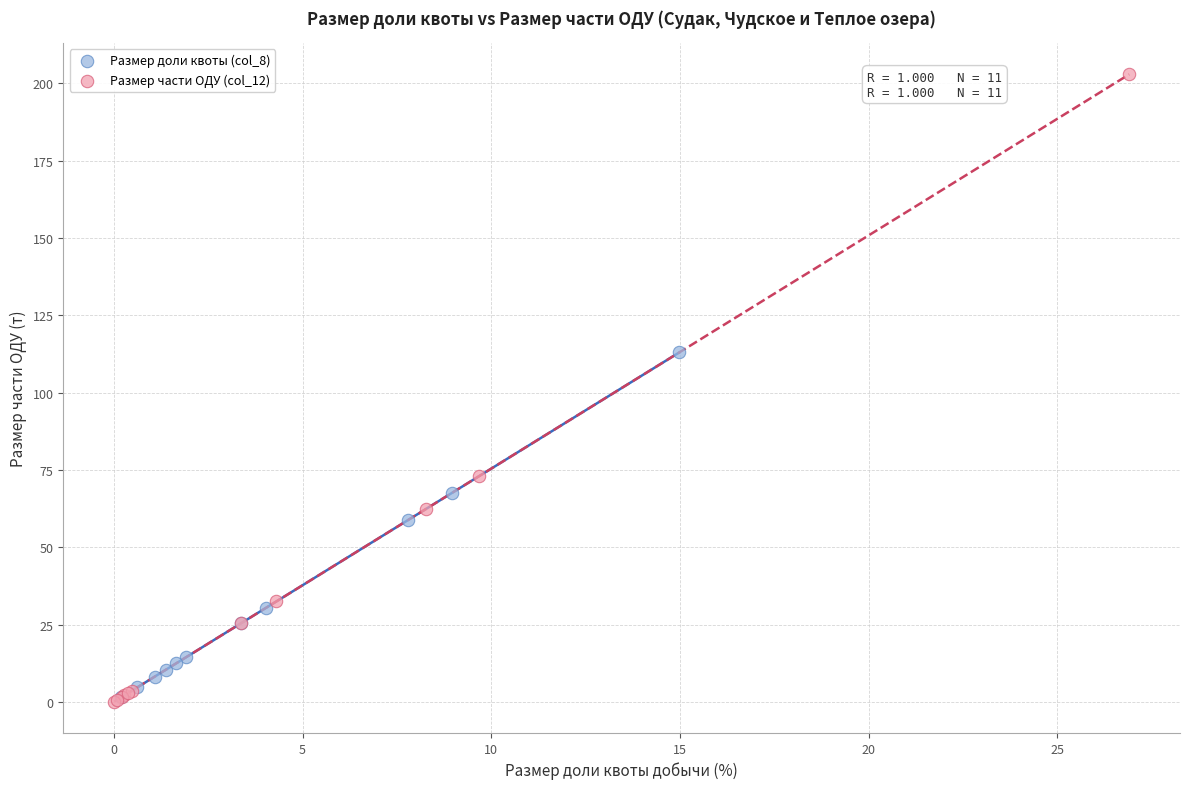

What are all the series names shown in the legend?

Размер доли квоты (col_8), Размер части ОДУ (col_12)